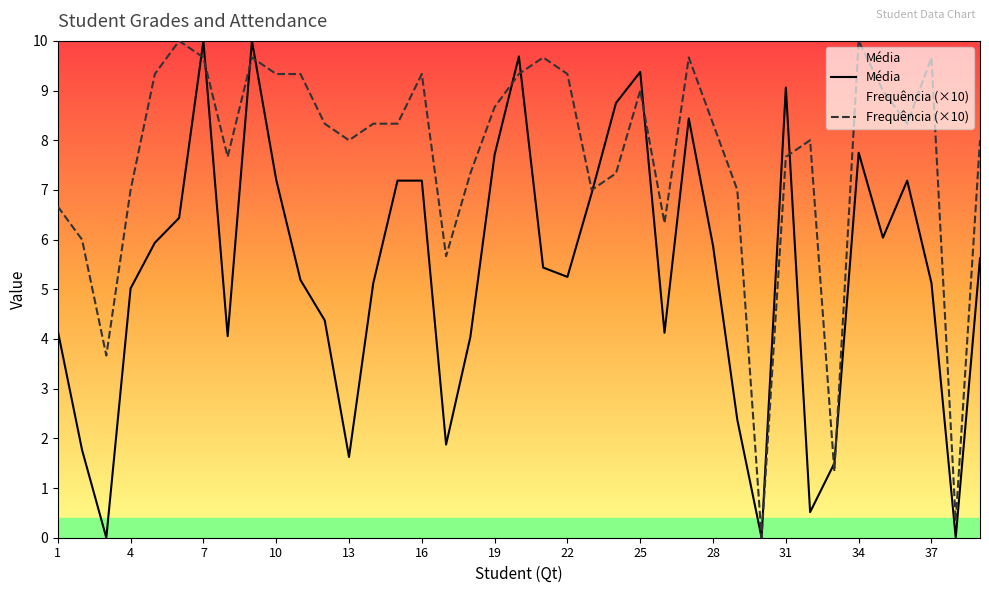

Reading right to left, transcribe all the data shown in this chart.

Média: 39=5.6	38=0.0	37=5.1	36=7.2	35=6.0	34=7.8	33=1.5	32=0.5	31=9.1	30=0.0	29=2.4	28=5.9	27=8.4	26=4.1	25=9.4	24=8.8	23=6.9	22=5.2	21=5.4	20=9.7	19=7.7	18=4.0	17=1.9	16=7.2	15=7.2	14=5.1	13=1.6	12=4.4	11=5.2	10=7.2	9=10.0	8=4.1	7=10.0	6=6.4	5=5.9	4=5.0	3=0.0	2=1.8	1=4.2
Frequência: 39=8.0	38=0.3	37=9.7	36=8.3	35=9.0	34=10.0	33=1.3	32=8.0	31=7.7	30=0.0	29=7.0	28=8.3	27=9.7	26=6.3	25=9.0	24=7.3	23=7.0	22=9.3	21=9.7	20=9.3	19=8.7	18=7.3	17=5.7	16=9.3	15=8.3	14=8.3	13=8.0	12=8.3	11=9.3	10=9.3	9=9.7	8=7.7	7=9.7	6=10.0	5=9.3	4=7.0	3=3.7	2=6.0	1=6.7